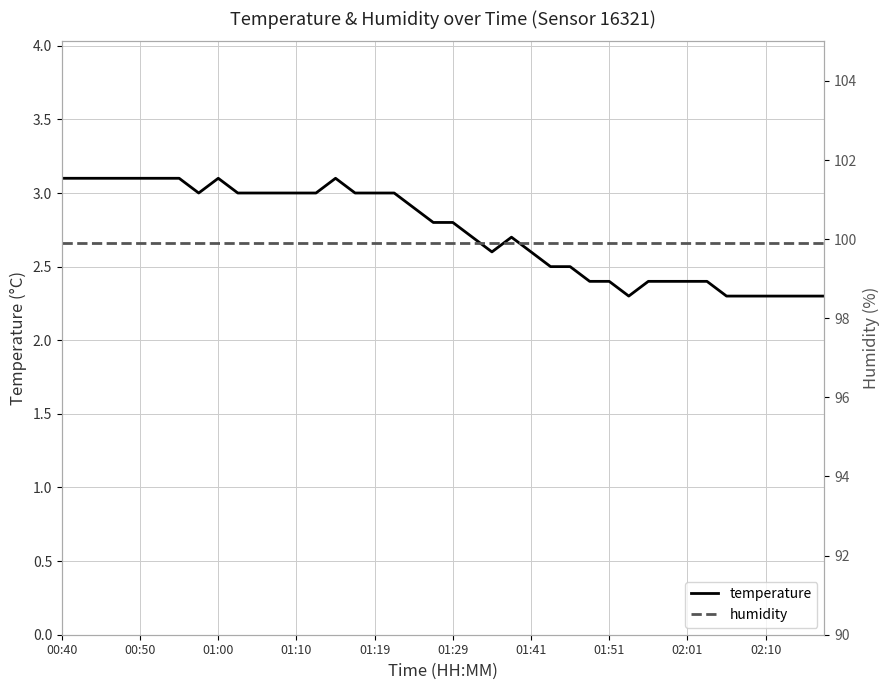

The value of humidity at 23 is 175.7. True or false?

False